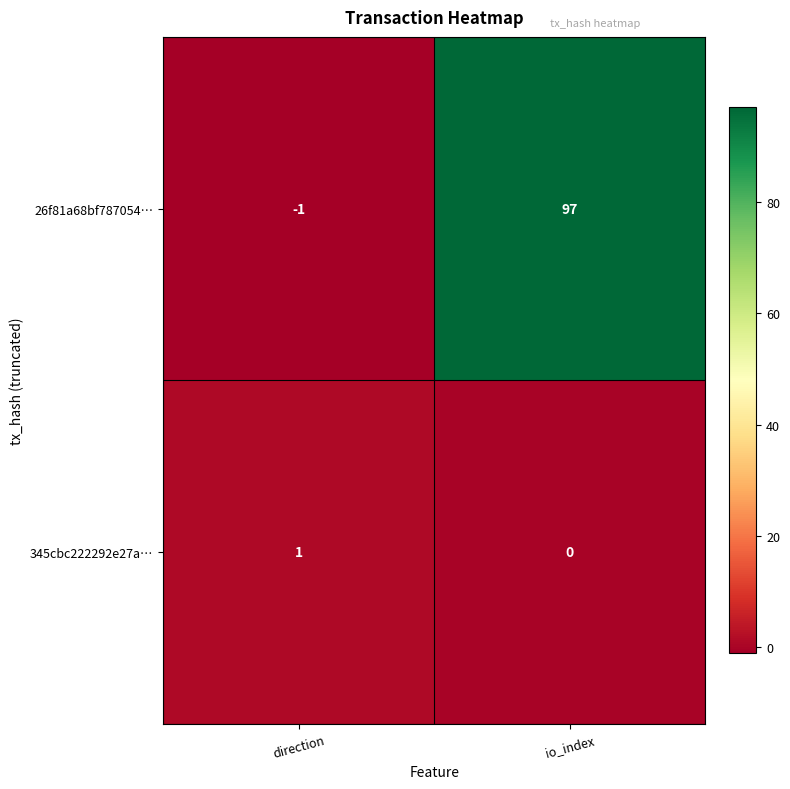

What is the spread (max minus min) of values at io_index?

97